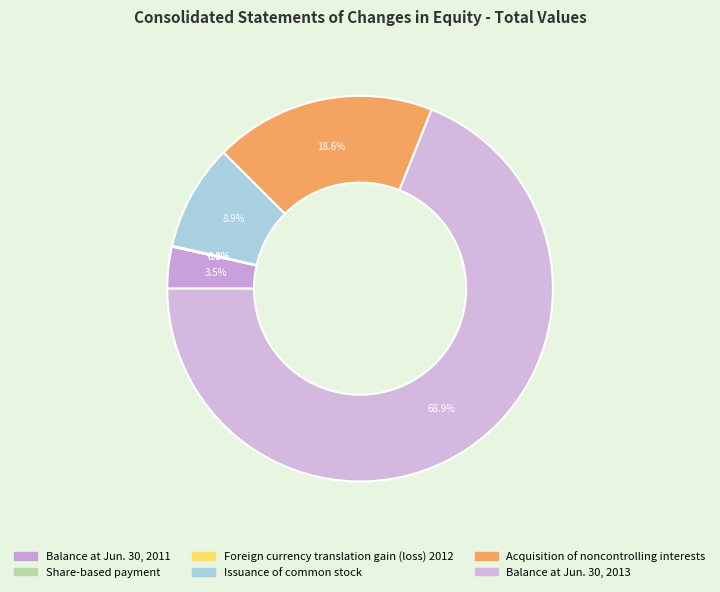

What is the smallest slice in the pie chart?

Share-based payment